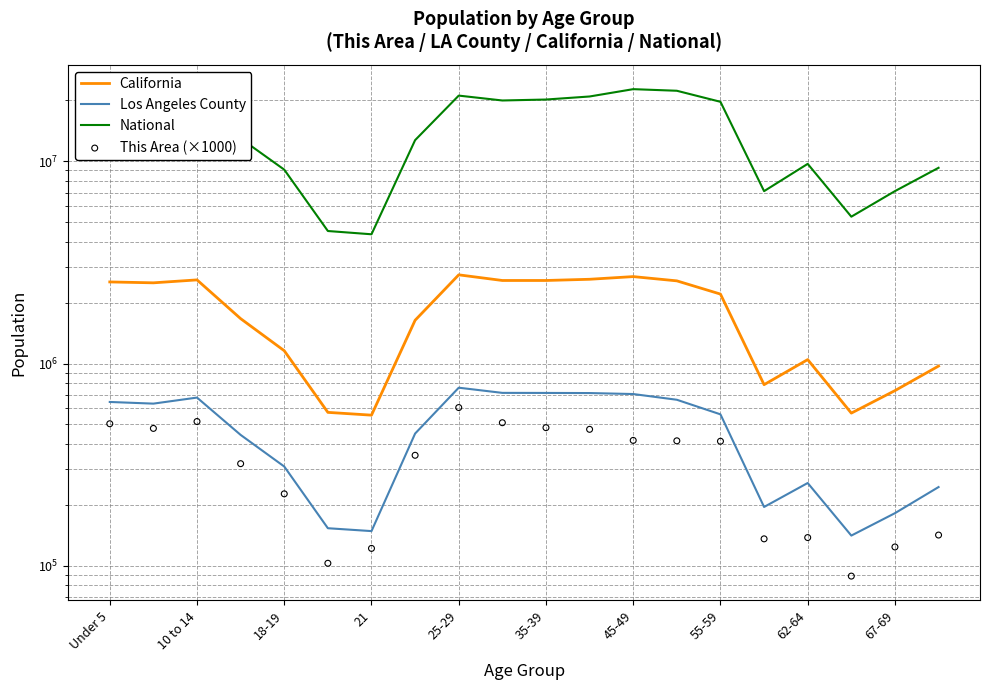

At which category is the sum across all series the highest?

45-49